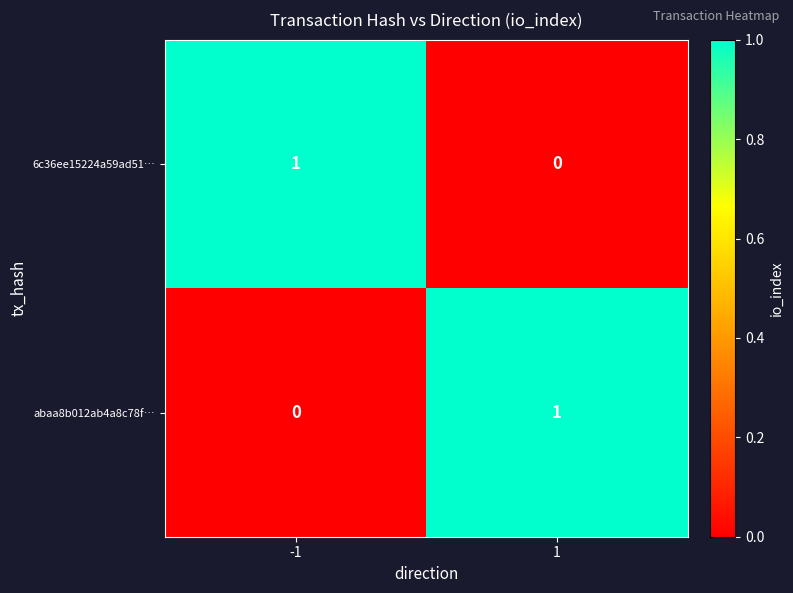

The value of 6c36ee15224a59ad51… at -1 is 1. True or false?

True